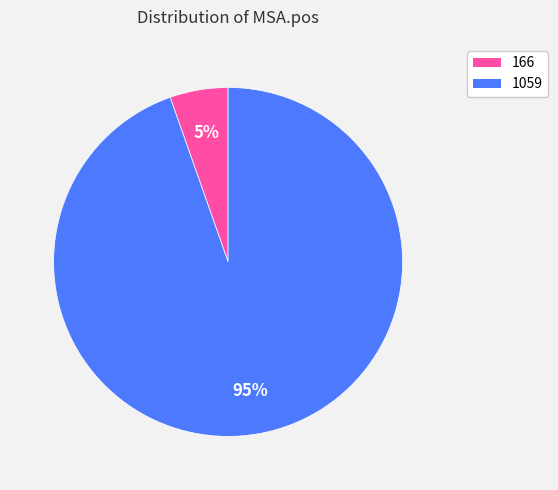

To the nearest percent, what percentage of the pie is 166?

5%